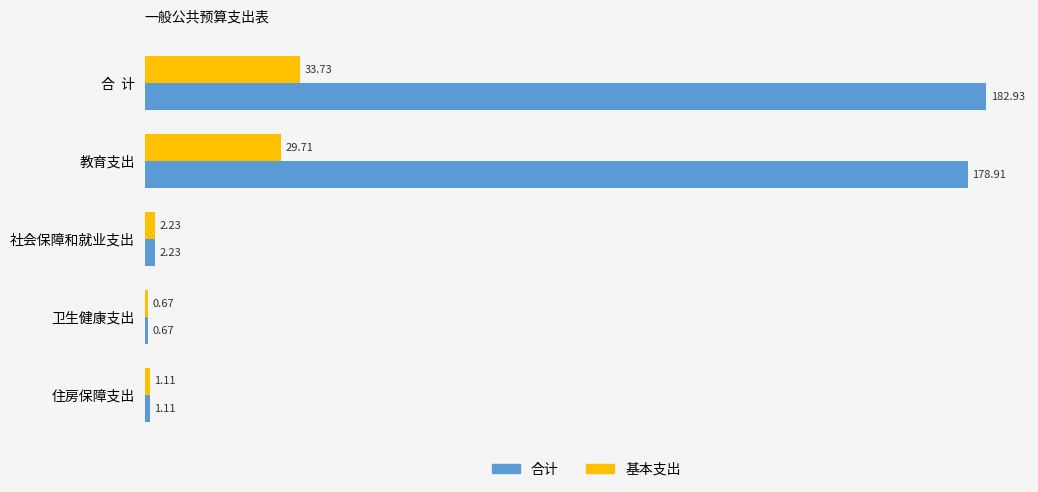

Count the number of data series in this chart.

2